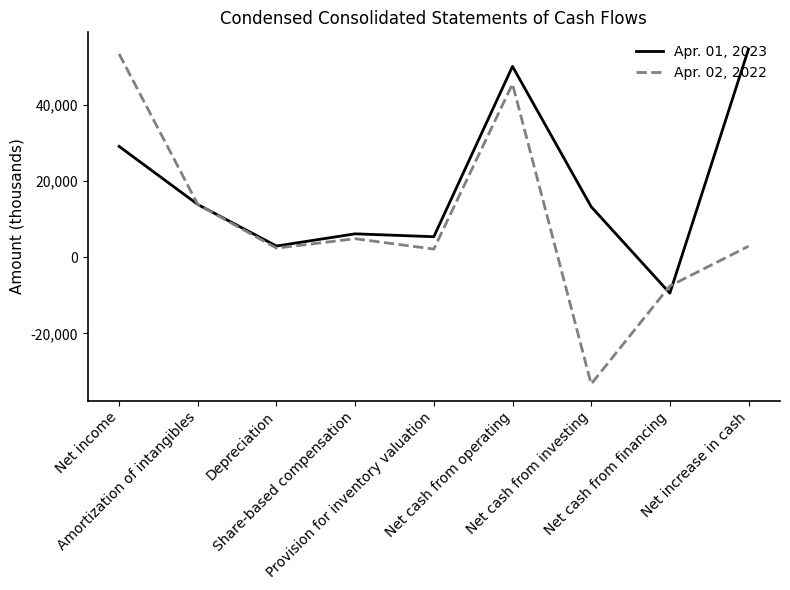

Which series has the widest spread of values?

Apr. 02, 2022